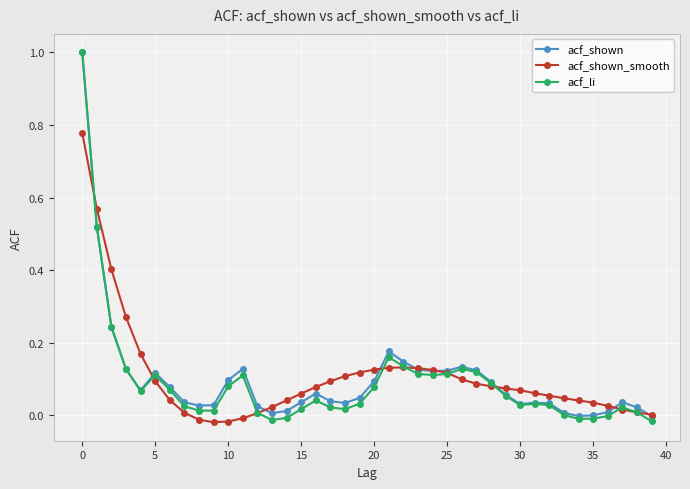

True or false: acf_shown_smooth has more than 0 points higher than both neighbors.

True